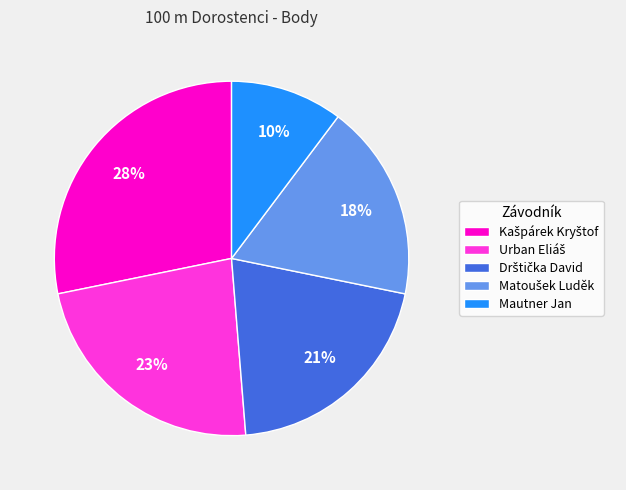

Is Mautner Jan the majority of the pie?

No